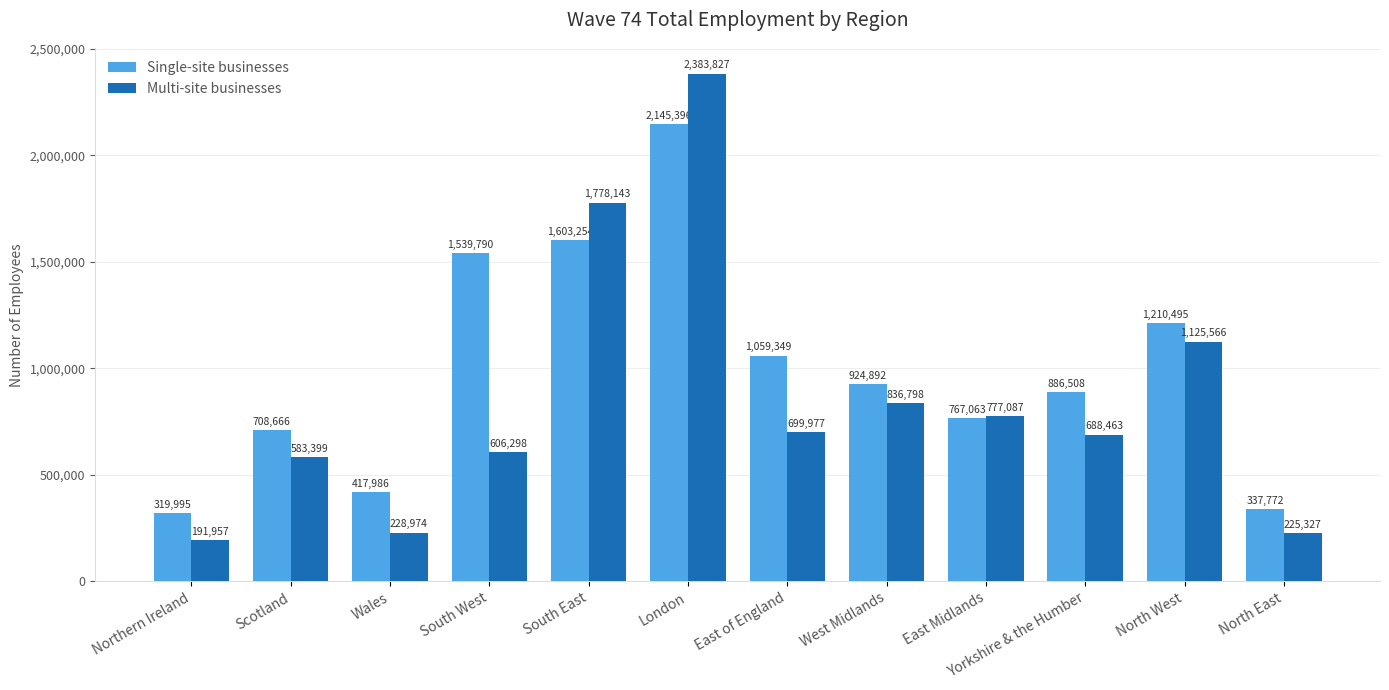

Reading right to left, what are all the values shown in this chart?

Single-site businesses: North East=337772	North West=1210495	Yorkshire & the Humber=886508	East Midlands=767063	West Midlands=924892	East of England=1059349	London=2145396	South East=1603254	South West=1539790	Wales=417986	Scotland=708666	Northern Ireland=319995
Multi-site businesses: North East=225327	North West=1125566	Yorkshire & the Humber=688463	East Midlands=777087	West Midlands=836798	East of England=699977	London=2383827	South East=1778143	South West=606298	Wales=228974	Scotland=583399	Northern Ireland=191957